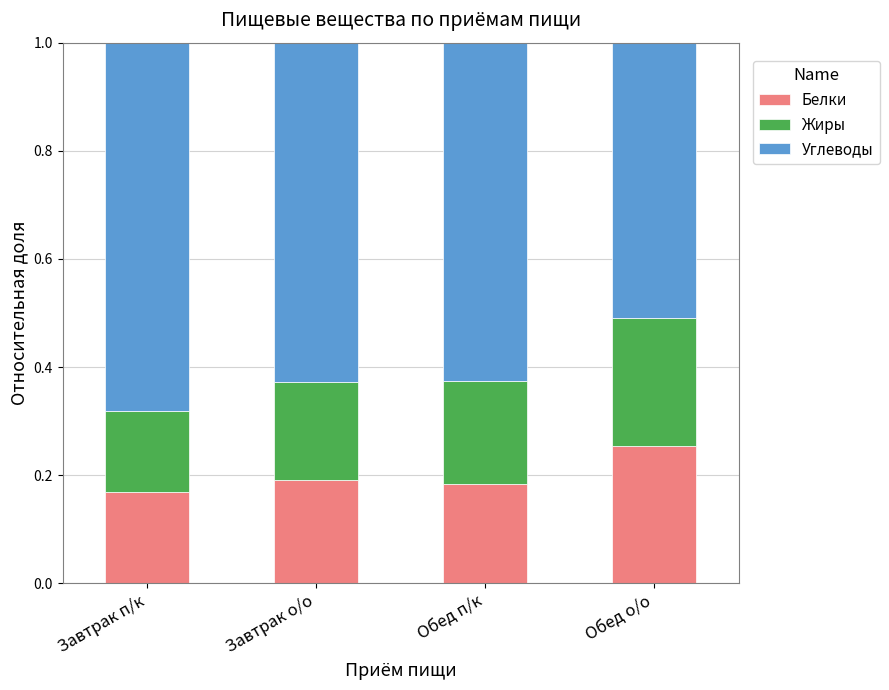

What is the total value across all series at Завтрак п/к?

1.0